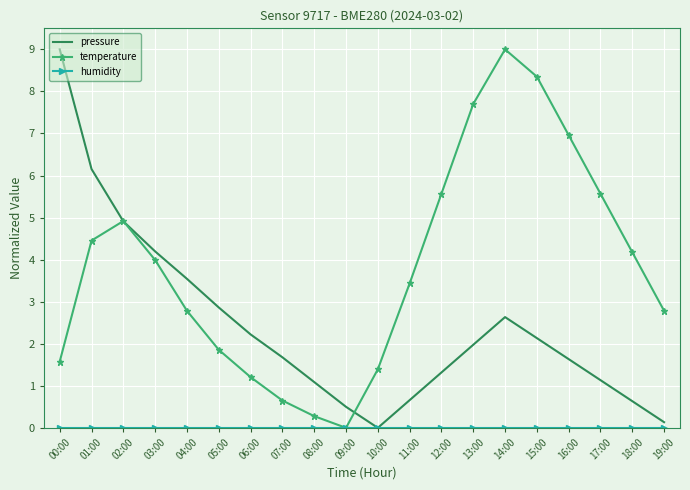

The value of temperature at 08:00 is 0.3. True or false?

True